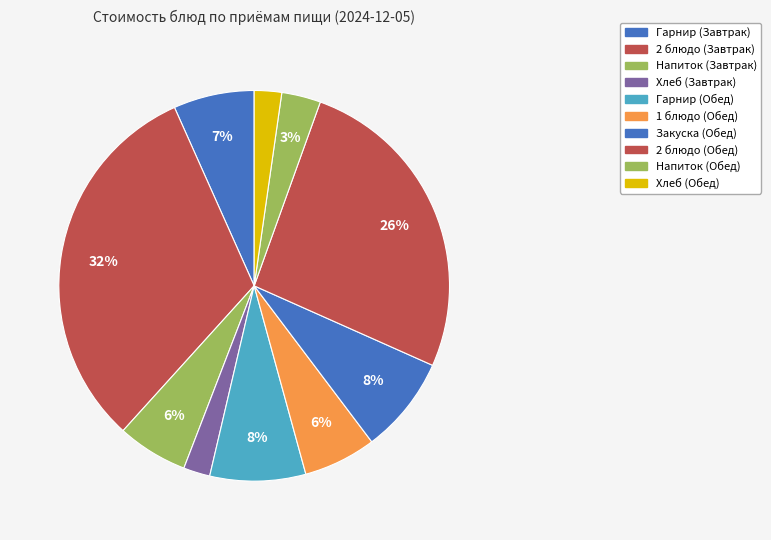

True or false: Хлеб (Завтрак) accounts for 1% of the total.

False